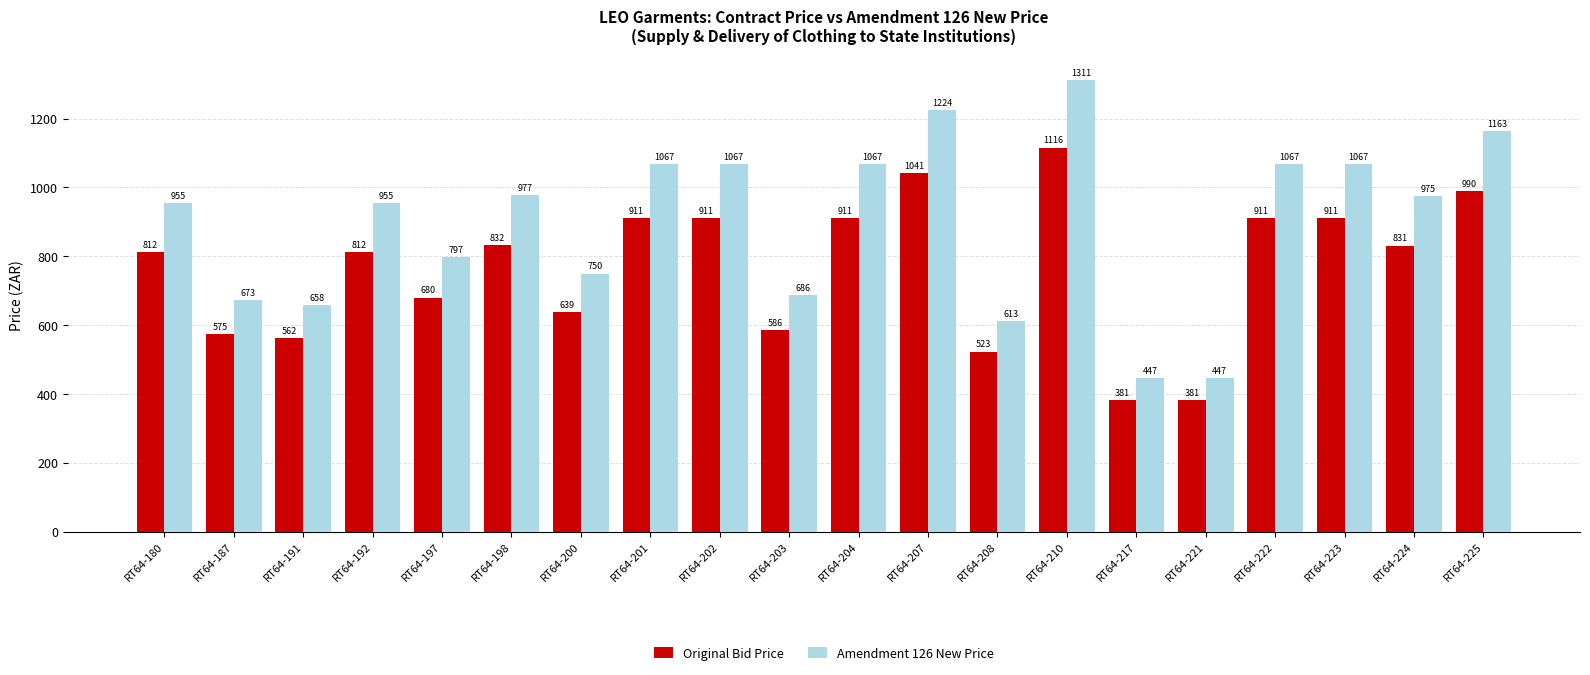

True or false: Original Bid Price has a value of 837.7 at RT64-208.

False